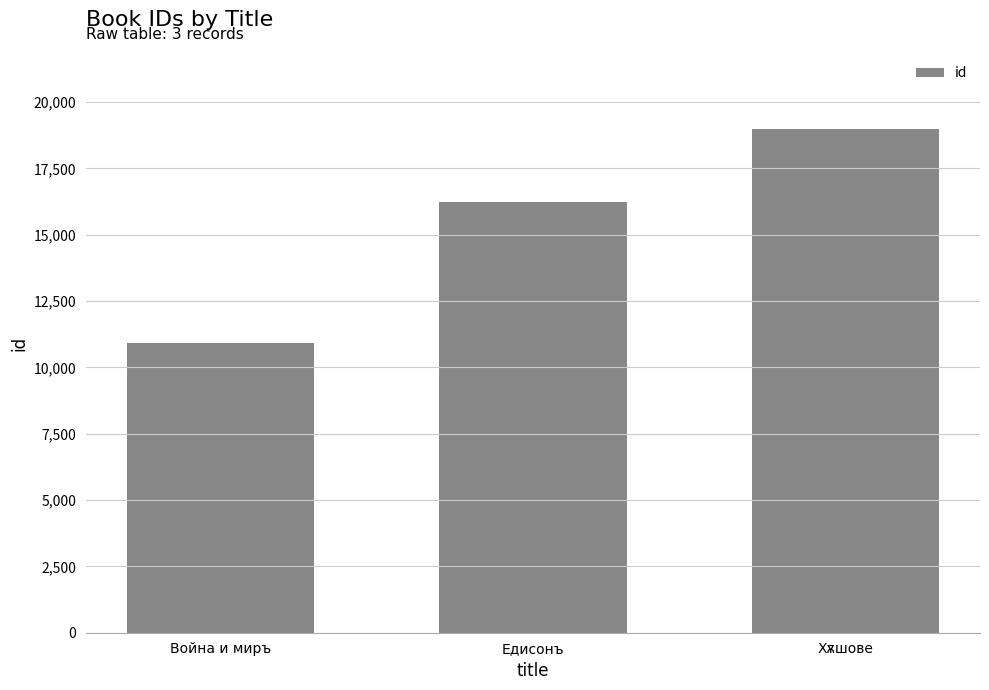

Count the values in the range 10915 to 18973.

3